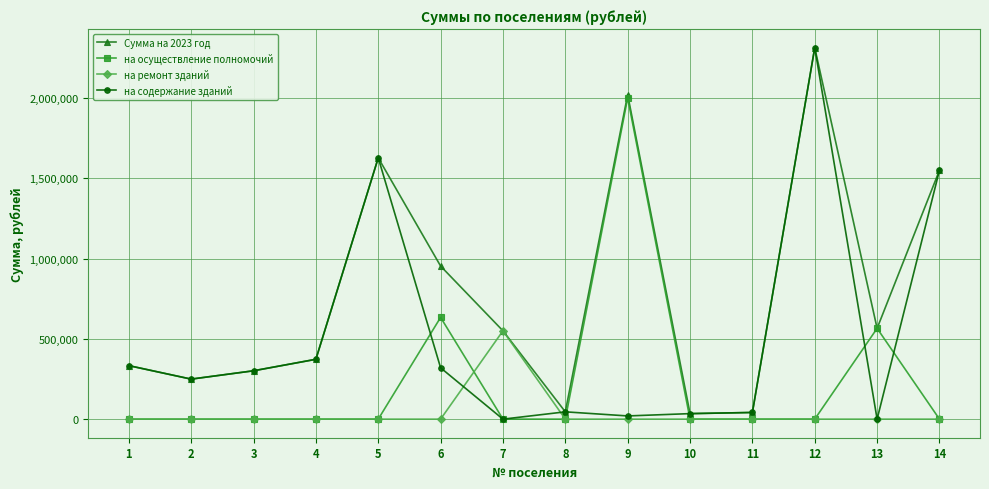

True or false: Сумма на 2023 год has more than 1 interior local peaks.

True